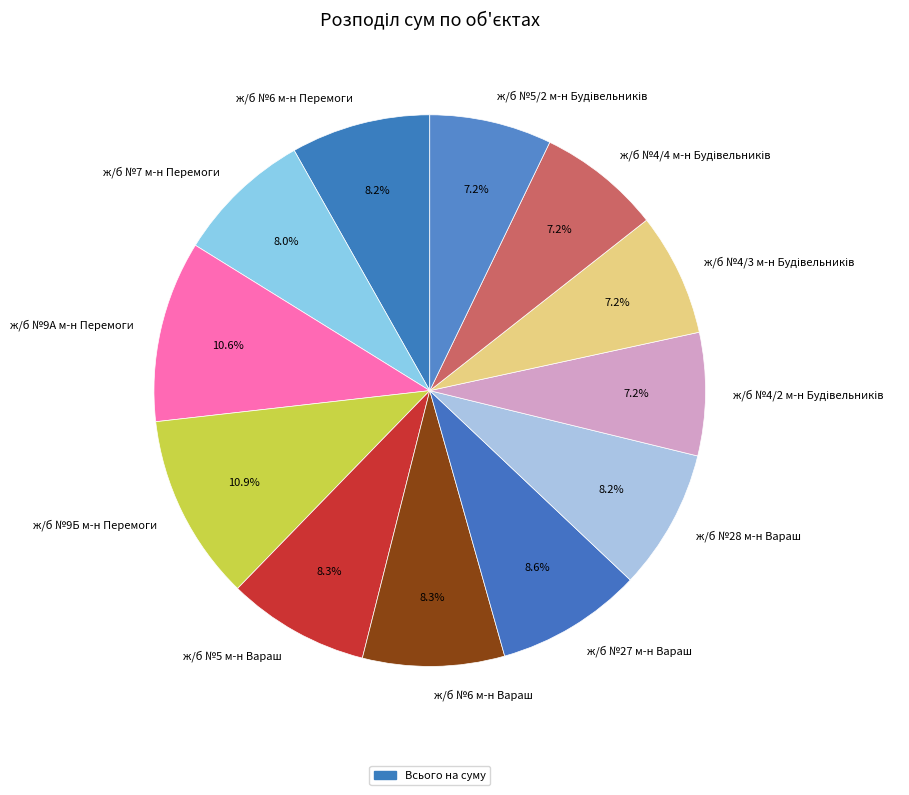

What is the ratio of the value at ж/б №9Б м-н Перемоги to the value at ж/б №5 м-н Вараш?

1.3